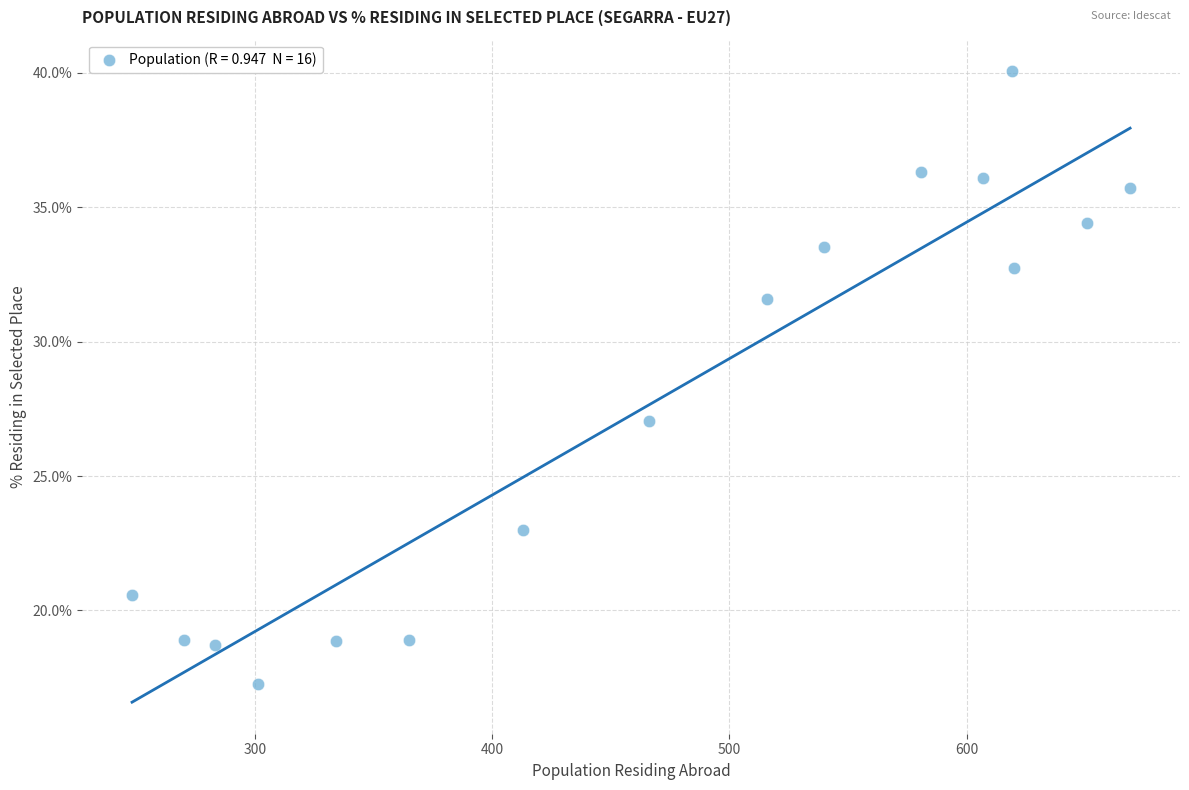

What is the range of X values (max minus min)?

421.0